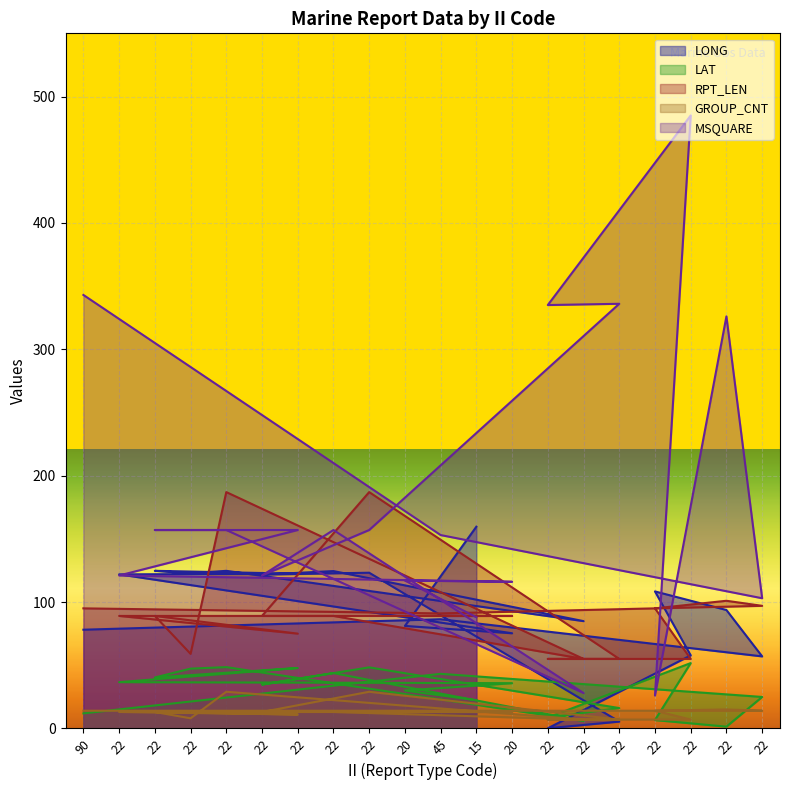

Where is the first local minimum for LAT?

22